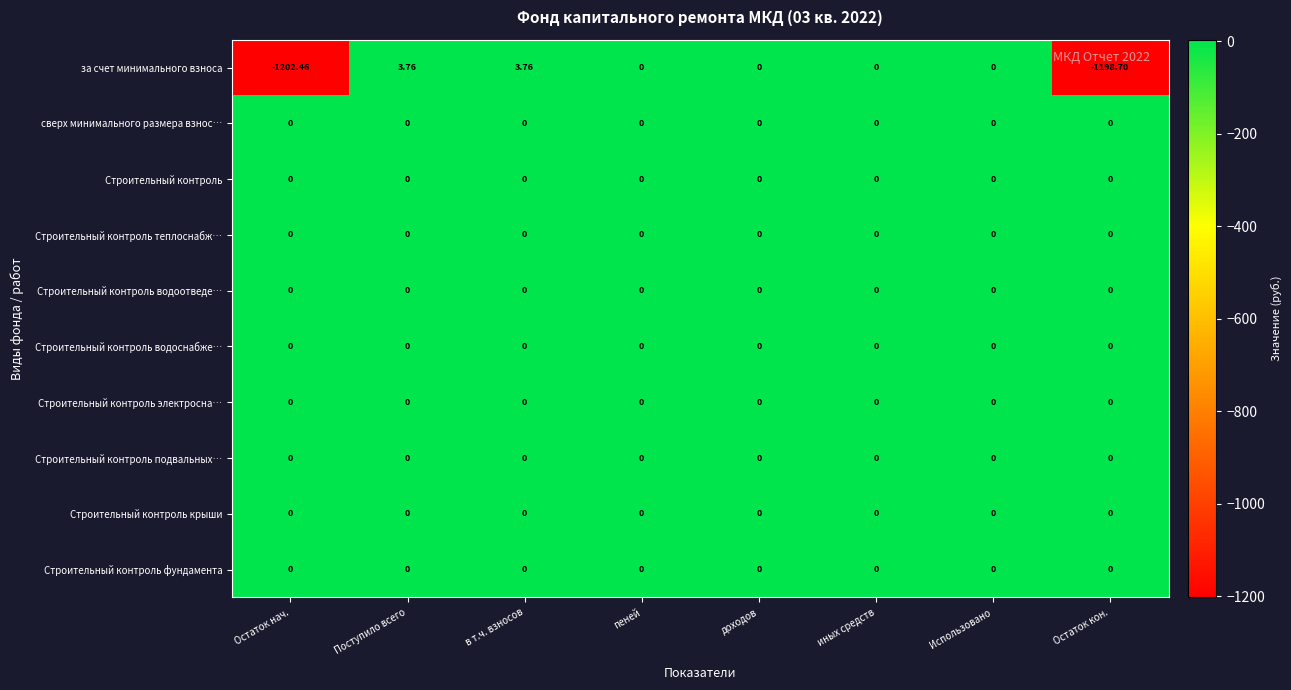

Between Остаток нач. and в т.ч. взносов, which series saw the biggest shift?

за счет минимального взноса